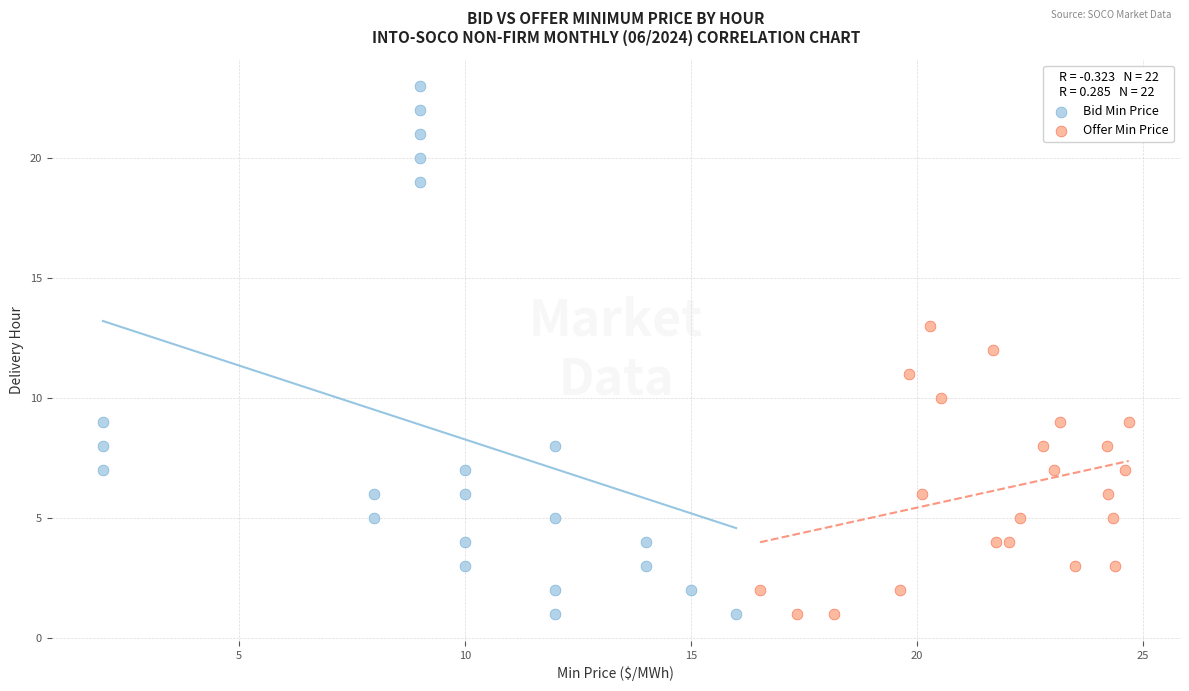

Which series has the largest Y range (max minus min)?

Bid Min Price